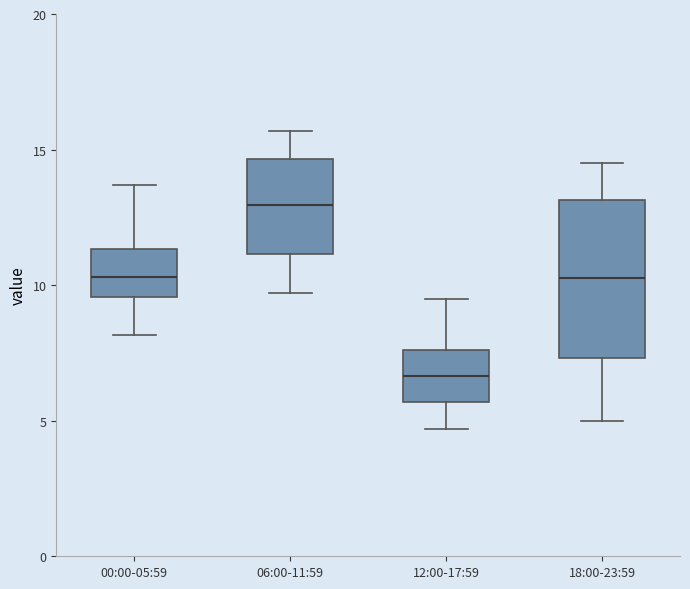

Where does the median line of the box for 06:00-11:59 sit on the y-axis? The values are not printed on the chart, so give them approximately, as read against the axis.

13.0